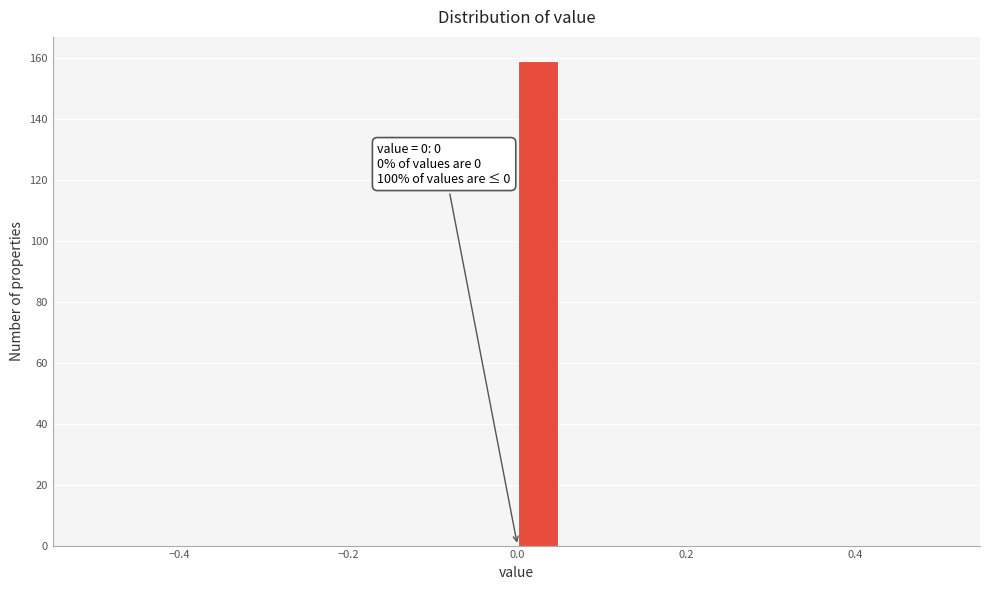

Around what value on the x-axis is the tallest bar? Give the approximate position of its centre, as read against the axis.

0.02